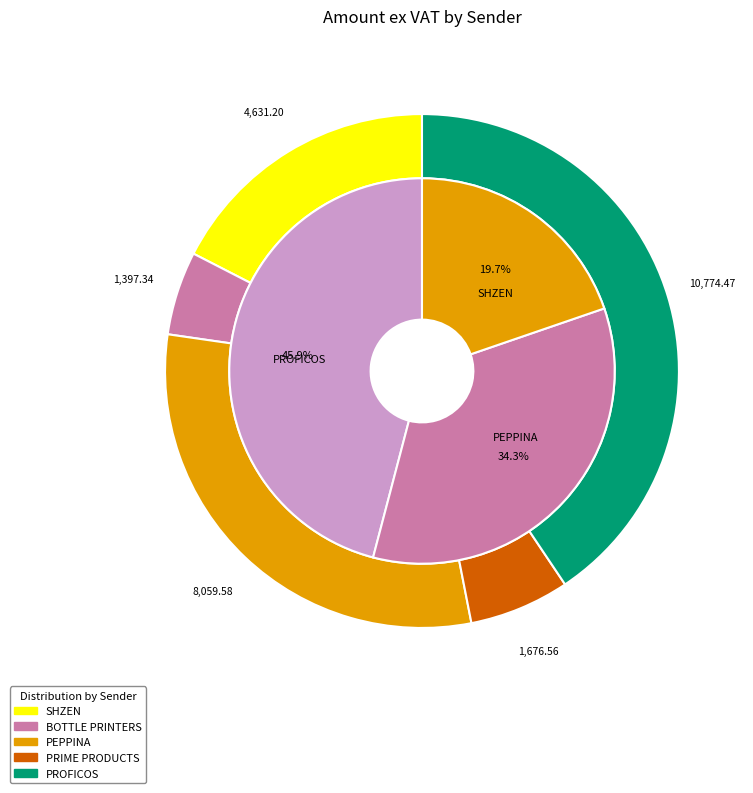

Which category has the smallest portion of the pie?

SHZEN